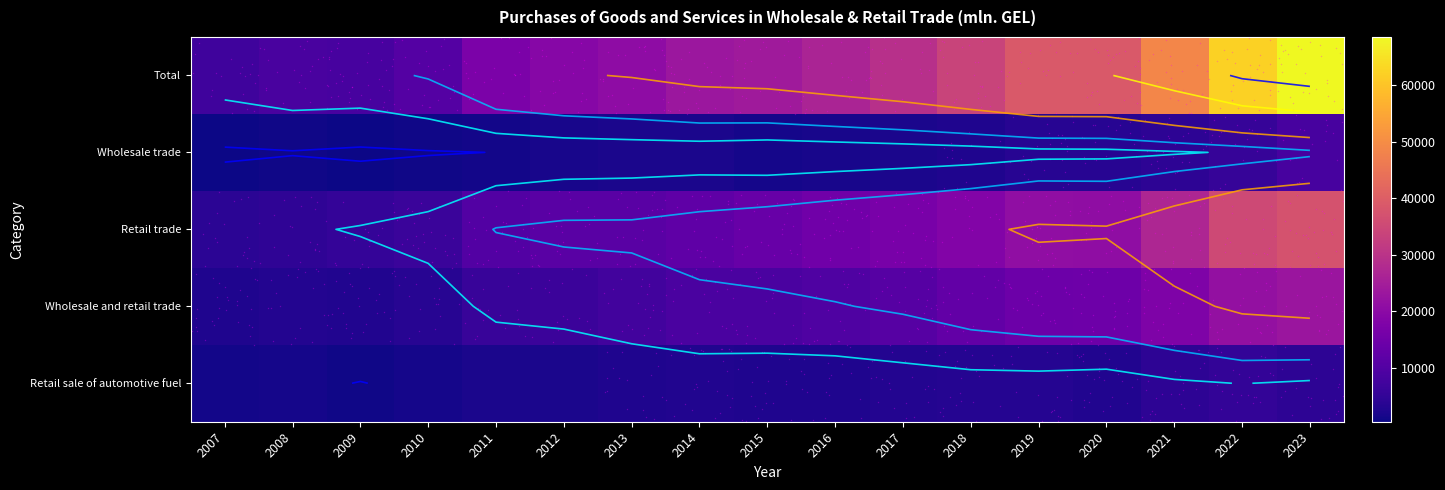

Reading right to left, transcribe all the data shown in this chart.

Total: 68568.7	62422.1	48808.7	39007.1	38880.2	33871.5	29363.2	26417.7	23908.1	23072.9	20500.2	19129.8	17028.0	10445.5	8360.8	8477.4	7072.4
Wholesale trade: 8429.8	5582.2	4423.6	3549.6	3419.8	2437.5	1971.3	1646.2	1352.0	1942.0	1928.4	1720.9	1044.2	775.9	449.5	842.0	551.5
Retail trade: 37252.9	35219.7	26794.8	20713.1	21151.7	18513.0	16571.2	15093.3	13604.8	12396.0	11133.3	11097.8	10182.1	6262.6	5240.3	4571.8	4080.2
Wholesale and retail trade: 22886.0	21620.3	17590.3	14744.4	14308.8	12921.1	10820.8	9678.2	8951.3	8734.9	7438.6	6311.1	5801.7	3406.9	2670.9	3063.7	2440.7
Retail sale of automotive fuel: 4343.3	5117.2	4334.9	2818.0	3258.4	3310.7	2894.3	2411.5	2465.0	2683.2	2430.1	1883.9	1905.0	1322.0	960.2	1284.9	1058.9